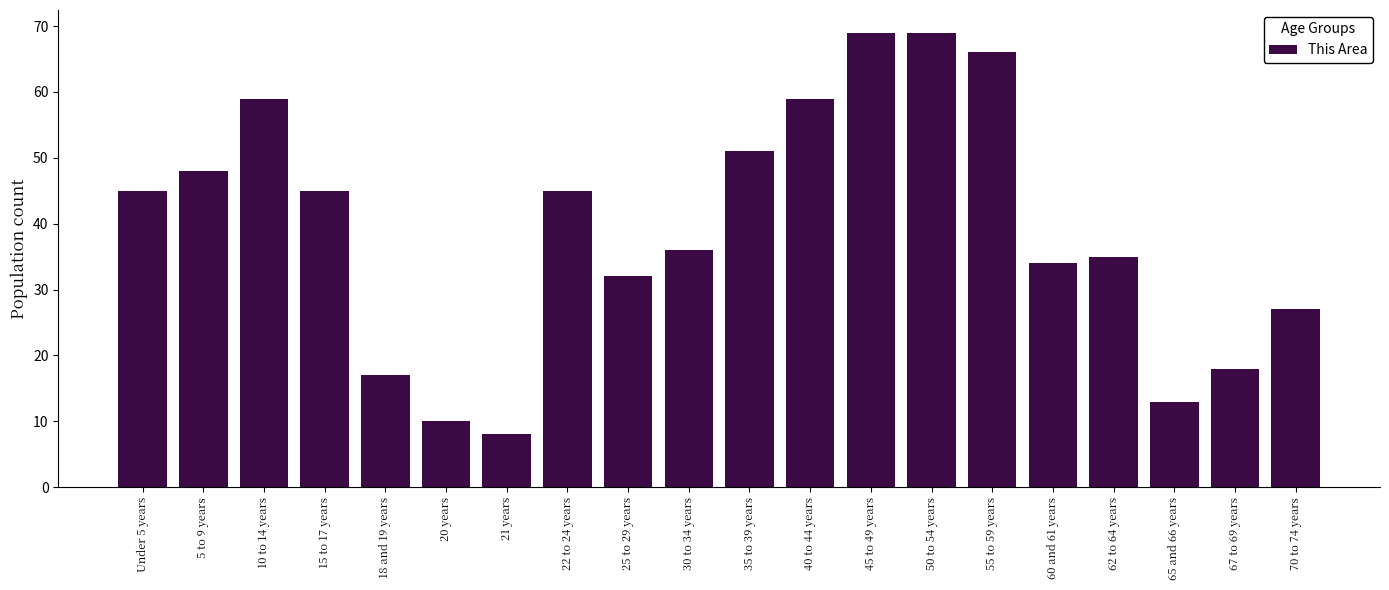

Reading left to right, extract all data points from this chart.

45	48	59	45	17	10	8	45	32	36	51	59	69	69	66	34	35	13	18	27